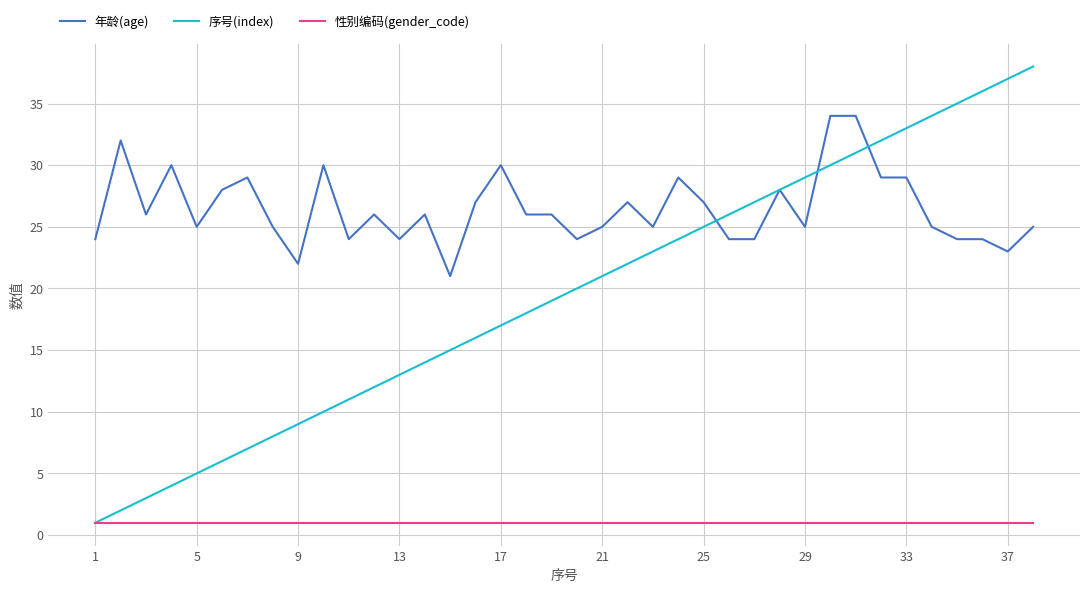

Which series has the largest total across all categories?

年龄(age)